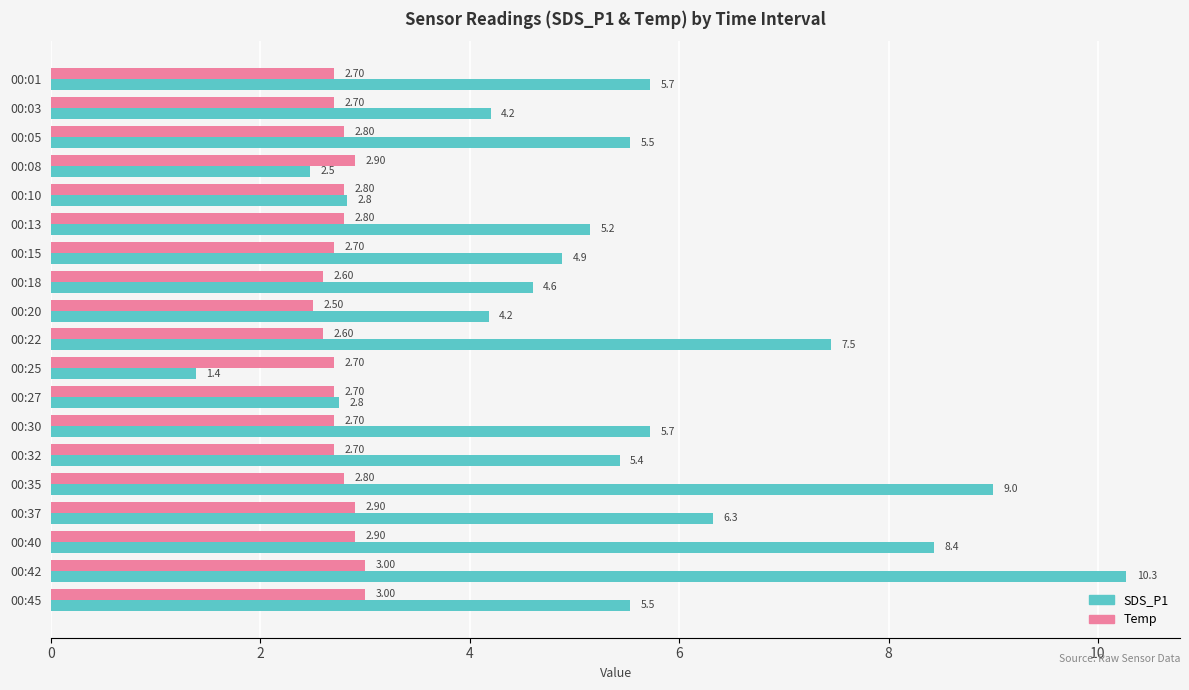

List the series in order of their overall mean, highest first.

SDS_P1, Temp